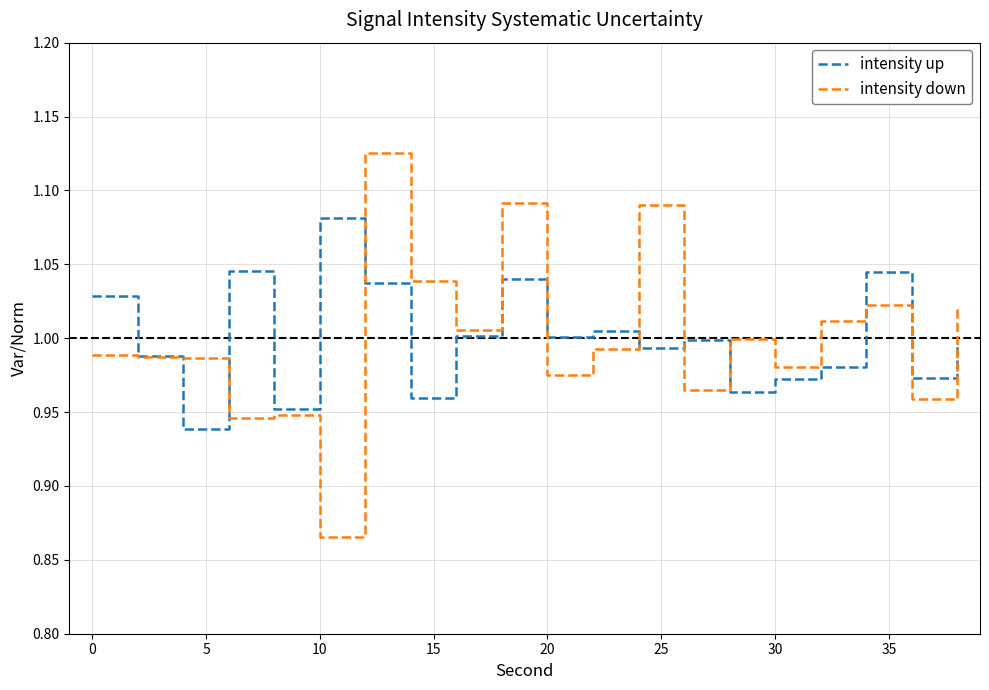

Rank the series by their maximum value, from highest to lowest.

intensity down, intensity up